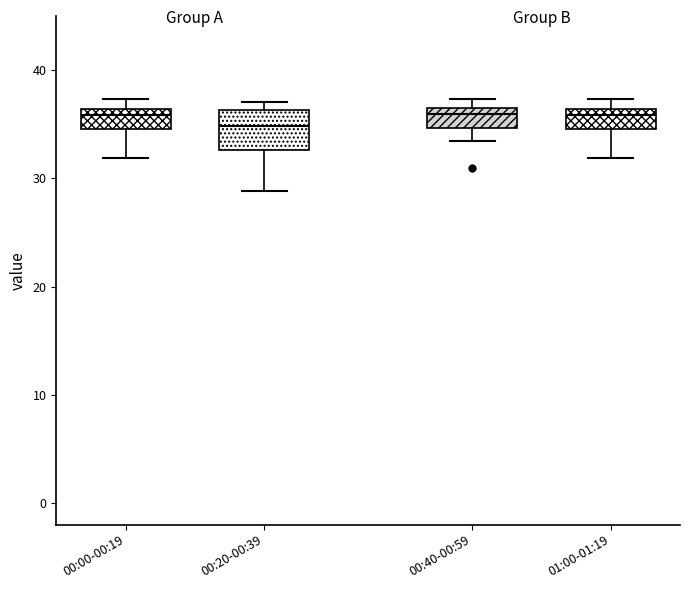

Where is the lower edge of the box for 01:00-01:19 on the y-axis? The values are not printed on the chart, so give them approximately, as read against the axis.

35